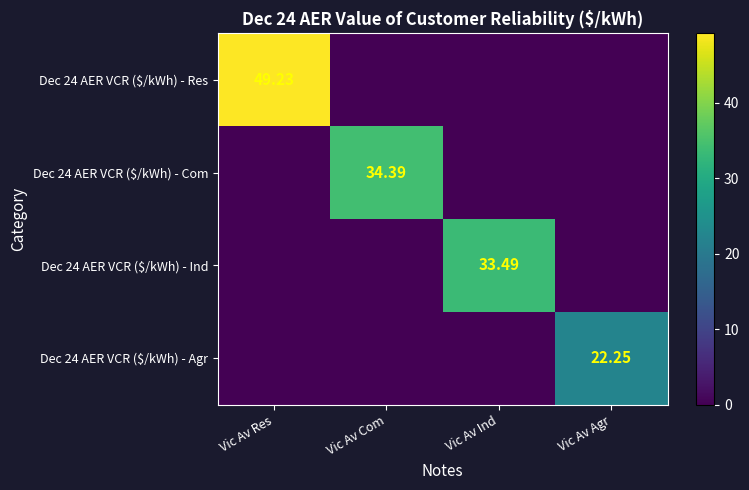

List the labels in order of Dec 24 AER VCR ($/kWh) - Com value, largest first.

Vic Av Com, Vic Av Res, Vic Av Ind, Vic Av Agr